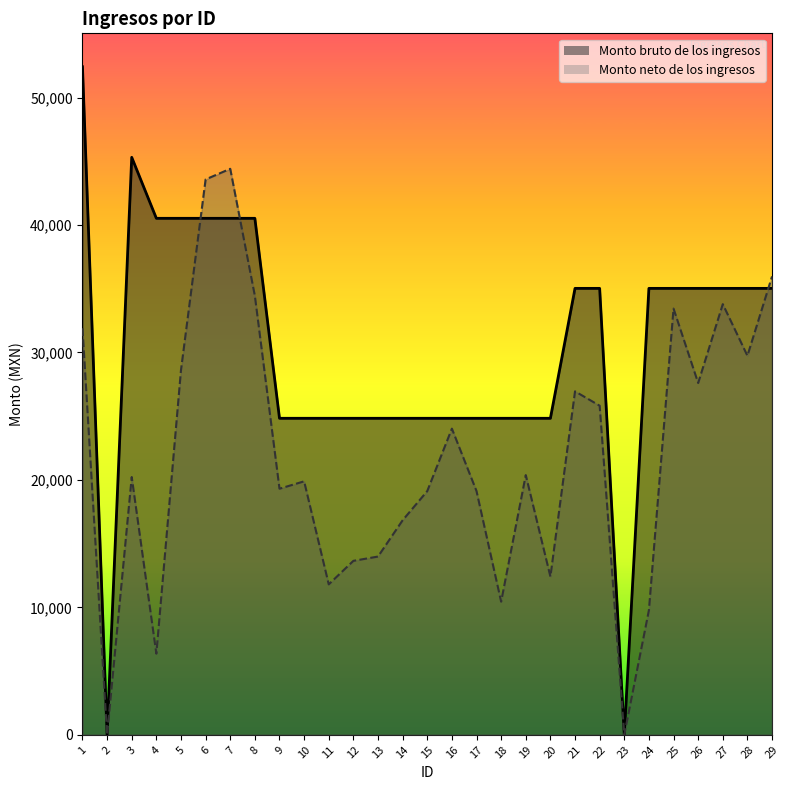

At which category does Monto bruto de los ingresos reach its first local valley?

2